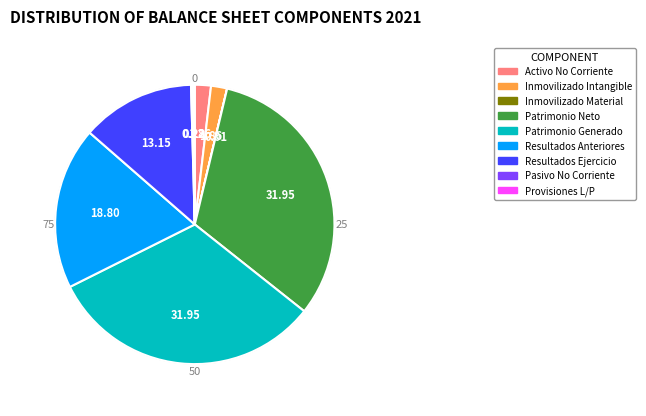

Is there a majority slice in this chart?

No